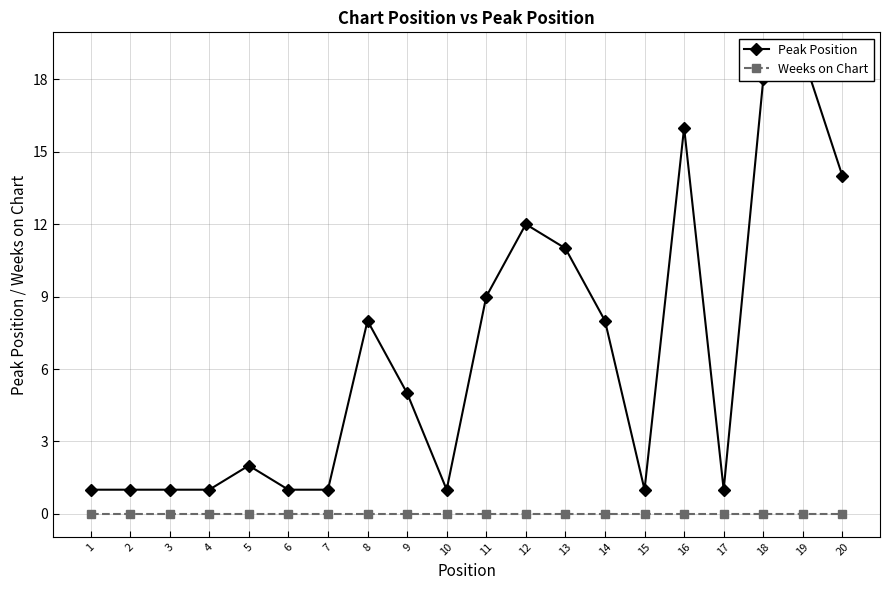

Reading left to right, what are all the values shown in this chart?

Peak Position: 1=1	2=1	3=1	4=1	5=2	6=1	7=1	8=8	9=5	10=1	11=9	12=12	13=11	14=8	15=1	16=16	17=1	18=18	19=19	20=14
Weeks on Chart: 1=0	2=0	3=0	4=0	5=0	6=0	7=0	8=0	9=0	10=0	11=0	12=0	13=0	14=0	15=0	16=0	17=0	18=0	19=0	20=0